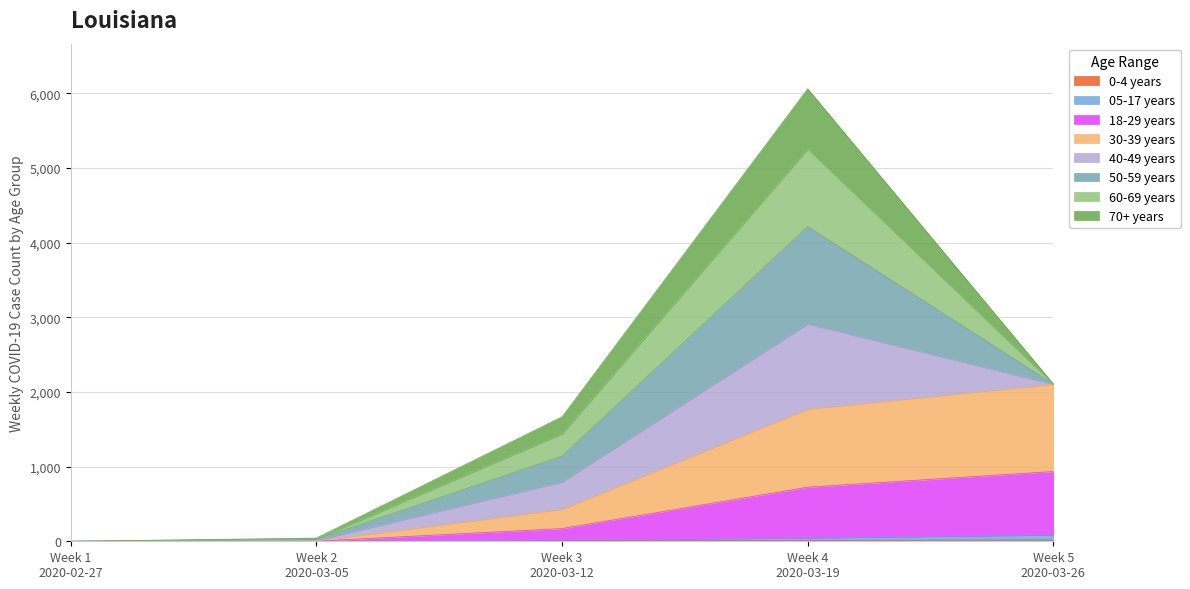

How many lines are shown in the chart?

8